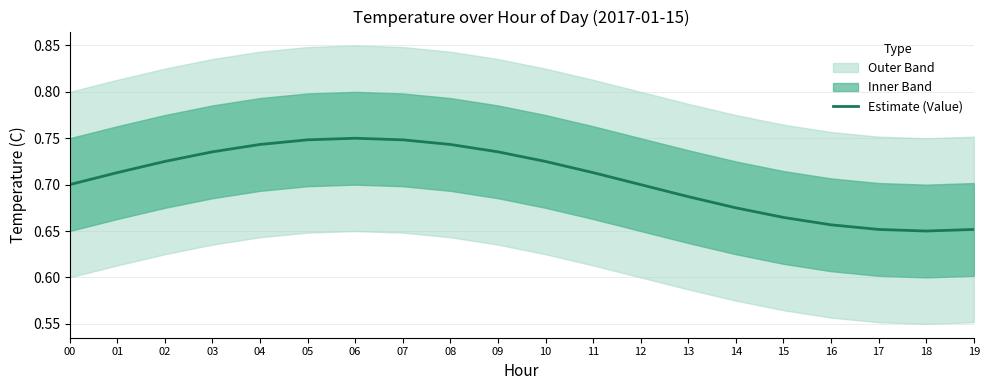

At which label is the value closest to 0?

18